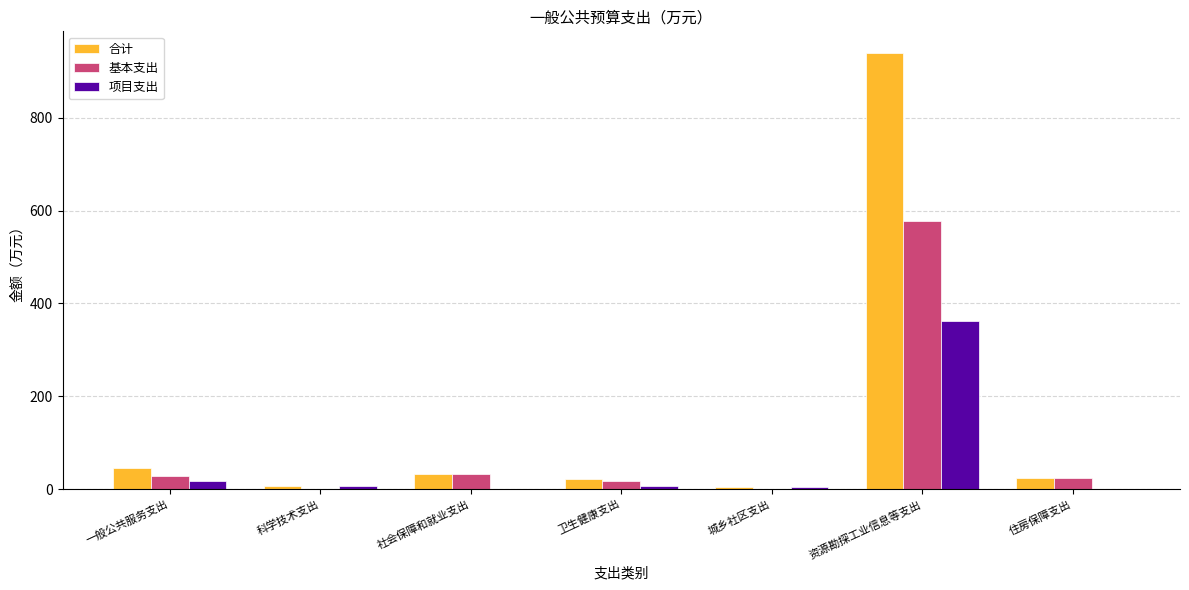

Does the chart contain stacked bars?

No